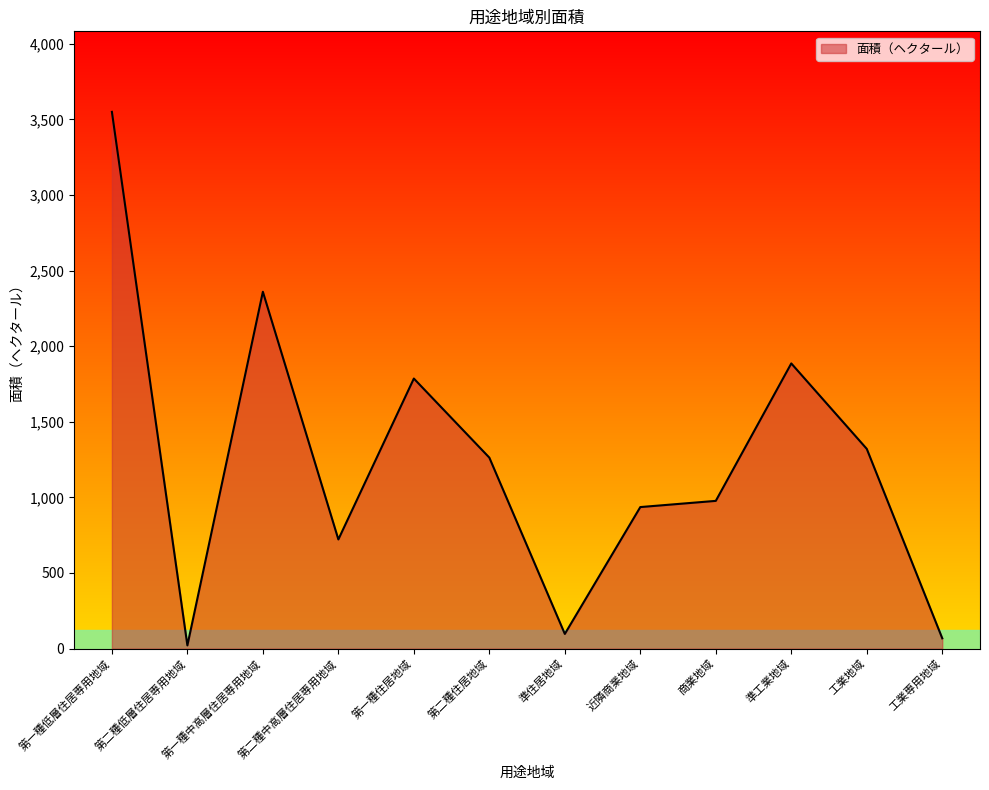

How many categories are shown in the chart?

12